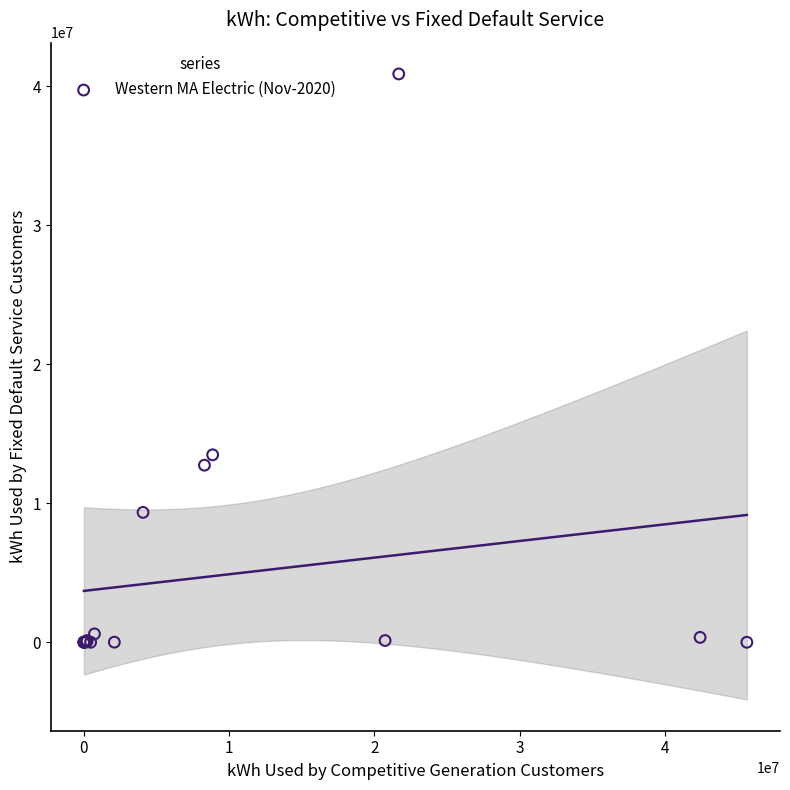

What Y value in the scatter plot is closest to 20440572?

13483164.0